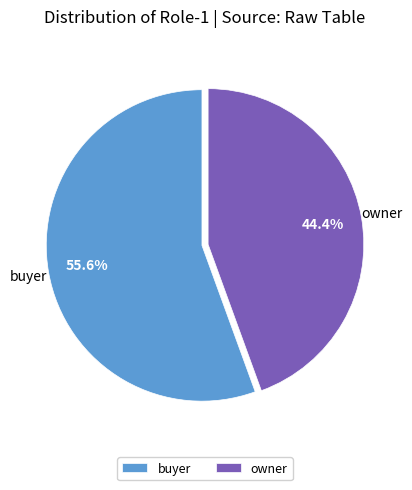

Which slice is the largest?

buyer